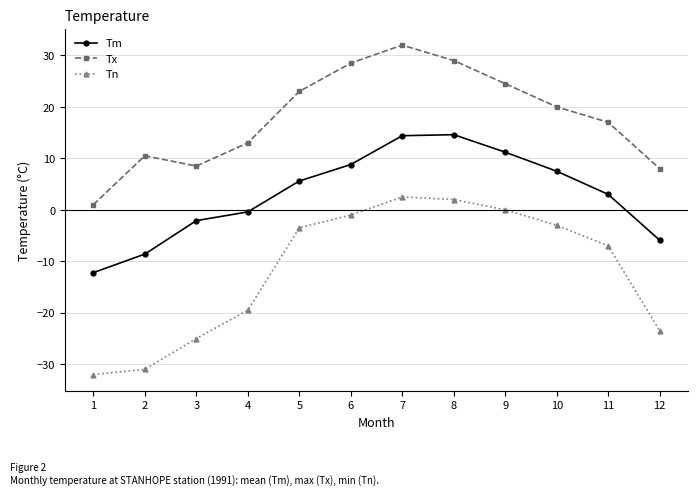

What are all the series names shown in the legend?

Tm, Tx, Tn